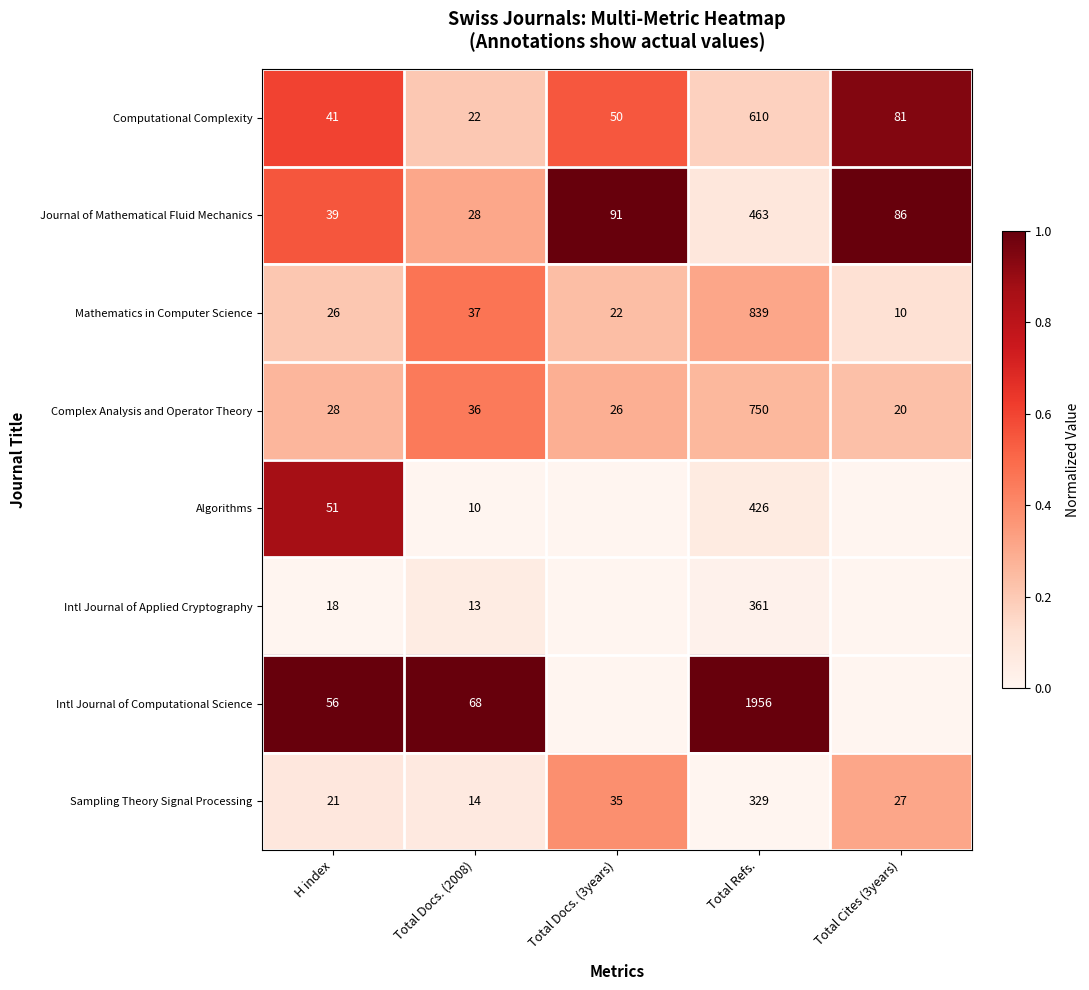

Is the value of Sampling Theory Signal Processing at Total Docs. (2008) greater than the value of Mathematics in Computer Science at Total Refs.?

No